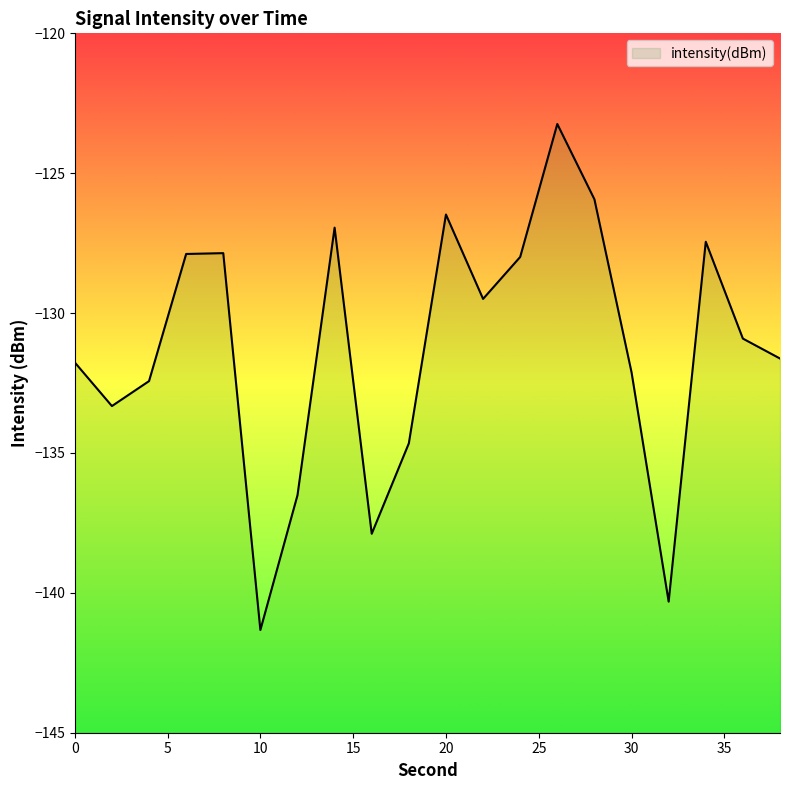

Reading left to right, list all the values displayed in this chart.

-131.8	-133.3	-132.4	-127.9	-127.9	-141.3	-136.5	-126.9	-137.9	-134.7	-126.5	-129.5	-128.0	-123.2	-125.9	-132.1	-140.3	-127.4	-130.9	-131.6